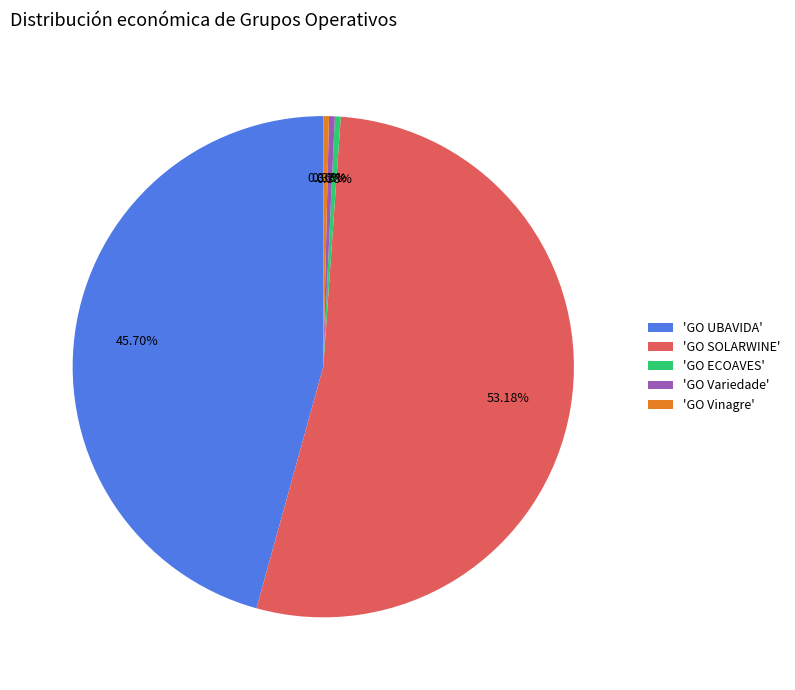

To the nearest percent, what is the average slice percentage?

20%